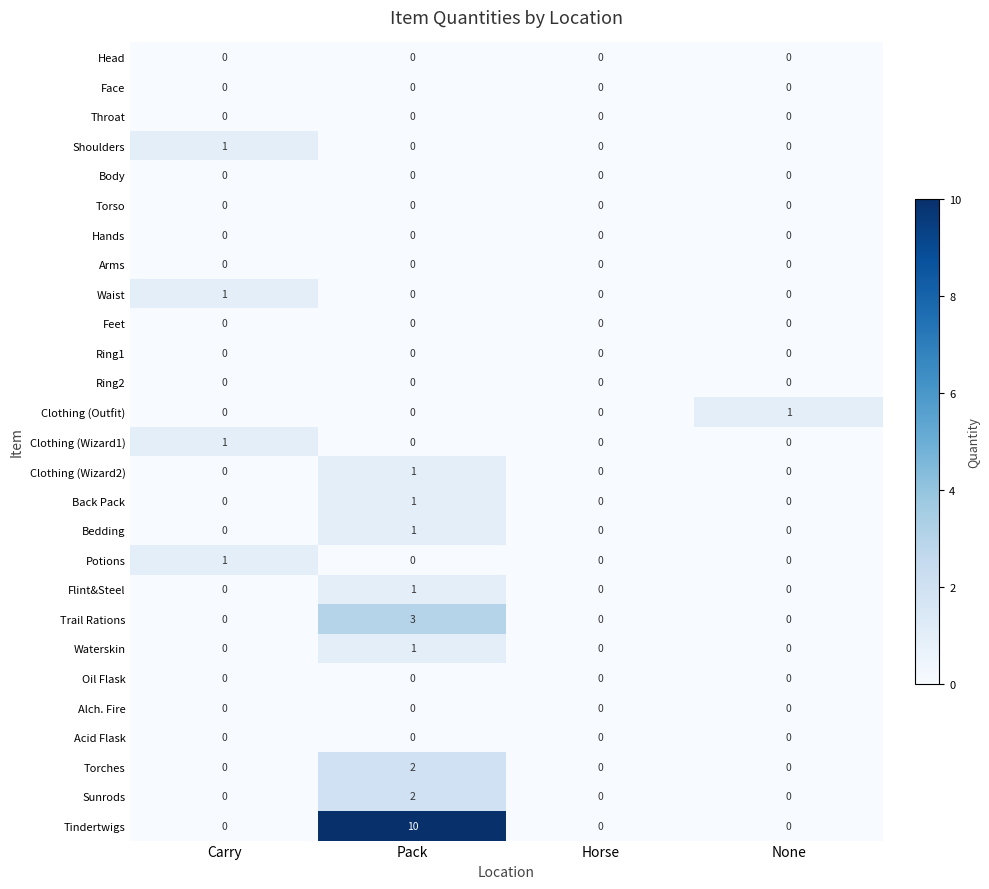

What is the maximum value shown in the chart?

10